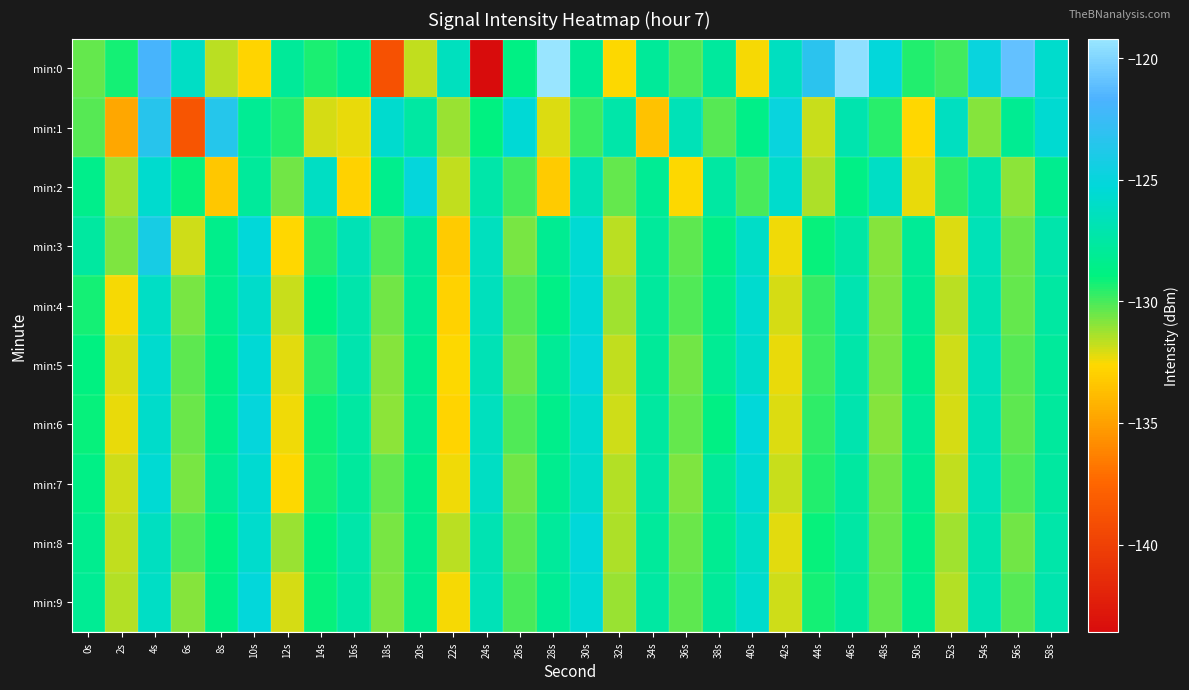

Reading left to right, transcribe all the data shown in this chart.

min:0: 0s=-130.4	2s=-129.3	4s=-121.9	6s=-126.1	8s=-131.6	10s=-132.8	12s=-127.9	14s=-129.3	16s=-128.2	18s=-138.9	20s=-131.7	22s=-126.4	24s=-143.6	26s=-128.8	28s=-119.2	30s=-128.0	32s=-132.6	34s=-128.0	36s=-130.1	38s=-127.7	40s=-132.5	42s=-126.3	44s=-123.2	46s=-119.5	48s=-125.1	50s=-129.5	52s=-129.9	54s=-124.9	56s=-121.0	58s=-125.8
min:1: 0s=-130.2	2s=-134.7	4s=-123.4	6s=-138.6	8s=-123.5	10s=-128.1	12s=-129.4	14s=-132.1	16s=-132.3	18s=-125.7	20s=-127.5	22s=-131.2	24s=-128.9	26s=-125.4	28s=-132.1	30s=-129.8	32s=-127.3	34s=-133.5	36s=-126.7	38s=-130.2	40s=-128.6	42s=-124.9	44s=-131.8	46s=-127.1	48s=-129.5	50s=-132.7	52s=-126.3	54s=-130.9	56s=-128.2	58s=-125.6
min:2: 0s=-128.5	2s=-131.3	4s=-125.7	6s=-129.1	8s=-133.4	10s=-127.8	12s=-130.6	14s=-126.2	16s=-132.9	18s=-128.4	20s=-125.1	22s=-131.7	24s=-127.3	26s=-129.9	28s=-133.2	30s=-126.8	32s=-130.4	34s=-128.1	36s=-132.6	38s=-127.5	40s=-130.0	42s=-125.8	44s=-131.4	46s=-128.7	48s=-126.1	50s=-132.3	52s=-129.6	54s=-127.2	56s=-131.0	58s=-128.3
min:3: 0s=-127.6	2s=-130.8	4s=-124.2	6s=-131.9	8s=-128.5	10s=-125.3	12s=-132.7	14s=-129.4	16s=-126.8	18s=-130.1	20s=-127.9	22s=-133.2	24s=-126.4	26s=-130.7	28s=-128.2	30s=-125.5	32s=-131.6	34s=-127.8	36s=-130.3	38s=-128.6	40s=-126.0	42s=-132.4	44s=-129.1	46s=-127.4	48s=-130.9	50s=-128.0	52s=-132.1	54s=-126.7	56s=-130.5	58s=-127.2
min:4: 0s=-129.3	2s=-132.5	4s=-126.1	6s=-130.7	8s=-128.4	10s=-125.9	12s=-131.8	14s=-129.0	16s=-127.2	18s=-130.6	20s=-128.1	22s=-132.9	24s=-126.5	26s=-130.2	28s=-128.7	30s=-125.4	32s=-131.3	34s=-127.7	36s=-130.1	38s=-128.3	40s=-125.7	42s=-132.0	44s=-129.7	46s=-127.0	48s=-130.8	50s=-128.2	52s=-131.6	54s=-126.9	56s=-130.4	58s=-127.5
min:5: 0s=-128.9	2s=-132.1	4s=-125.7	6s=-130.3	8s=-128.8	10s=-125.4	12s=-132.2	14s=-129.5	16s=-127.1	18s=-130.9	20s=-128.4	22s=-132.6	24s=-126.8	26s=-130.5	28s=-128.0	30s=-125.2	32s=-131.7	34s=-127.9	36s=-130.6	38s=-128.1	40s=-125.9	42s=-132.3	44s=-129.8	46s=-127.3	48s=-130.7	50s=-128.5	52s=-131.9	54s=-126.6	56s=-130.2	58s=-127.8
min:6: 0s=-129.1	2s=-132.3	4s=-125.9	6s=-130.5	8s=-128.6	10s=-125.1	12s=-132.4	14s=-129.2	16s=-127.5	18s=-131.0	20s=-128.2	22s=-132.8	24s=-126.4	26s=-130.1	28s=-128.5	30s=-125.7	32s=-131.9	34s=-127.6	36s=-130.4	38s=-128.8	40s=-125.3	42s=-132.1	44s=-129.6	46s=-127.1	48s=-130.9	50s=-128.0	52s=-132.0	54s=-126.8	56s=-130.3	58s=-127.7
min:7: 0s=-128.7	2s=-131.9	4s=-125.5	6s=-130.7	8s=-128.2	10s=-125.6	12s=-132.6	14s=-129.3	16s=-127.7	18s=-130.4	20s=-128.6	22s=-132.4	24s=-126.2	26s=-130.6	28s=-128.3	30s=-125.9	32s=-131.5	34s=-127.4	36s=-130.8	38s=-127.9	40s=-125.6	42s=-131.8	44s=-129.4	46s=-127.6	48s=-130.6	50s=-128.3	52s=-131.7	54s=-126.7	56s=-130.1	58s=-127.6
min:8: 0s=-128.3	2s=-131.7	4s=-126.3	6s=-130.1	8s=-129.0	10s=-125.8	12s=-131.2	14s=-128.9	16s=-127.3	18s=-130.7	20s=-128.5	22s=-131.6	24s=-126.9	26s=-130.3	28s=-127.8	30s=-125.3	32s=-131.4	34s=-127.8	36s=-130.5	38s=-128.2	40s=-126.1	42s=-132.2	44s=-129.1	46s=-127.4	48s=-130.5	50s=-128.7	52s=-131.3	54s=-127.1	56s=-130.6	58s=-127.3
min:9: 0s=-128.1	2s=-131.5	4s=-126.1	6s=-130.9	8s=-128.8	10s=-125.2	12s=-132.0	14s=-129.1	16s=-127.4	18s=-130.8	20s=-128.3	22s=-132.5	24s=-126.7	26s=-130.0	28s=-128.1	30s=-125.5	32s=-131.2	34s=-127.5	36s=-130.3	38s=-127.9	40s=-125.8	42s=-131.9	44s=-129.3	46s=-127.7	48s=-130.4	50s=-128.4	52s=-131.5	54s=-126.9	56s=-130.2	58s=-127.1